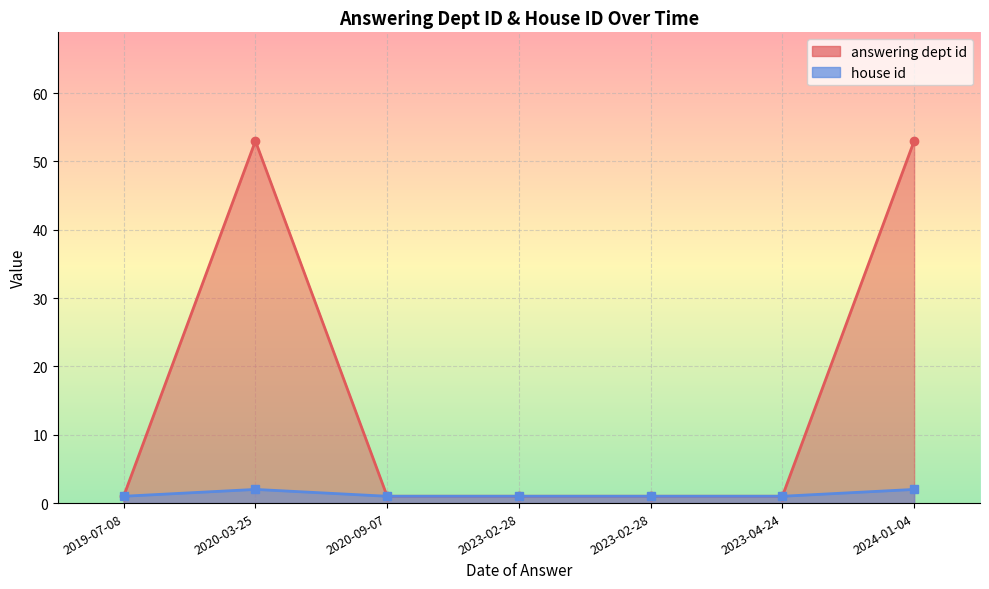

True or false: answering dept id has a value of 2 at 2023-02-28.

False